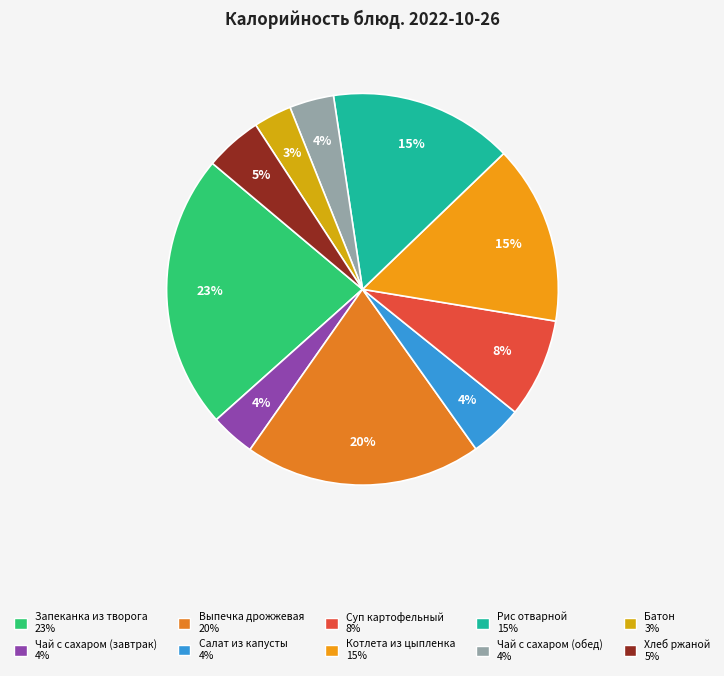

Count the number of slices in the pie.

10